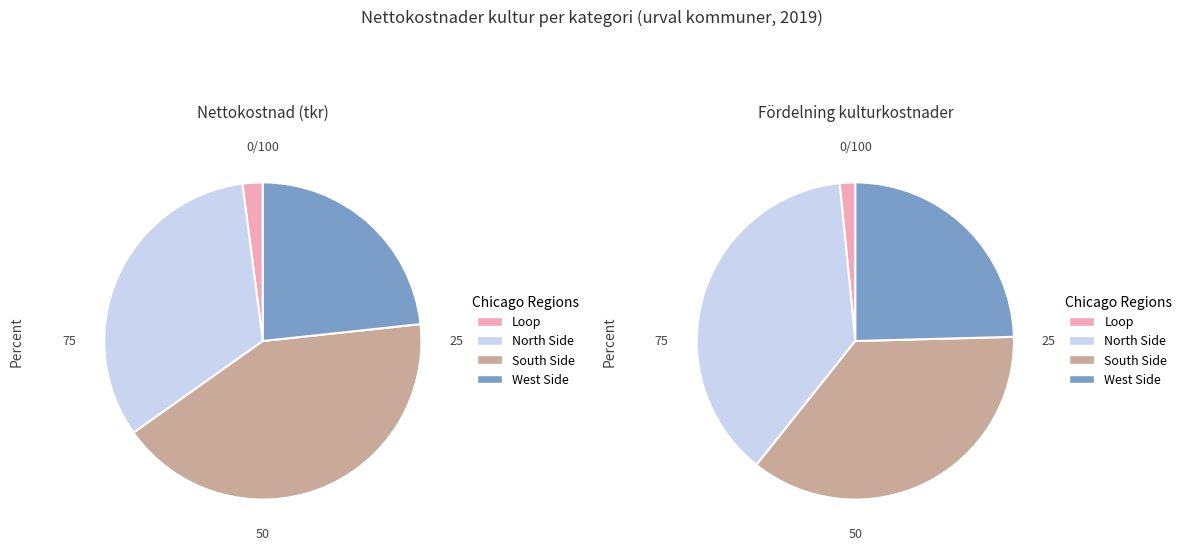

Is it true that Värmdö is 1% of the pie?

False